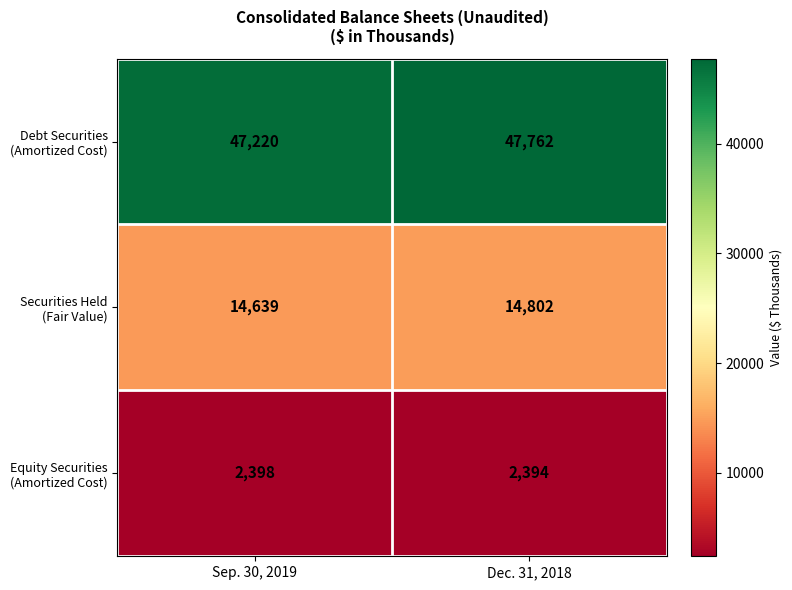

At how many categories does at least one series exceed 33968?

2